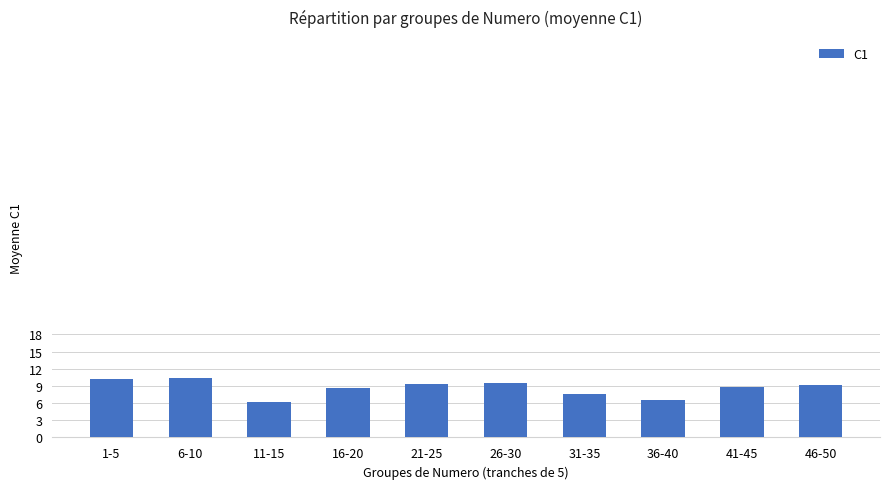

What is the difference between the maximum and second lowest values?

3.8